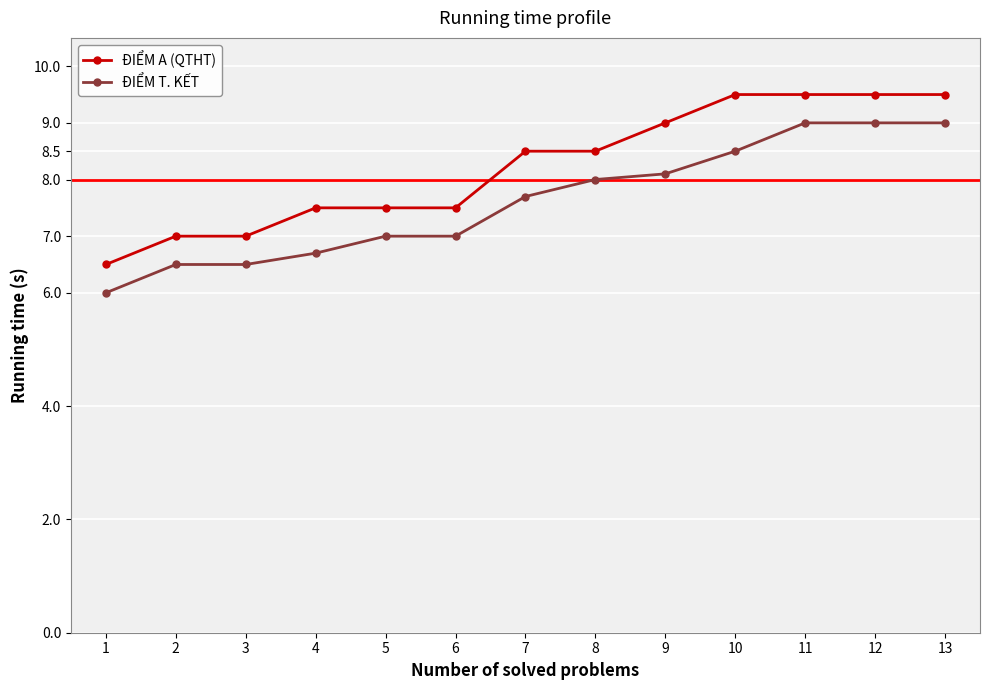

What is the sum of all ĐIỂM T. KẾT values?

99.0